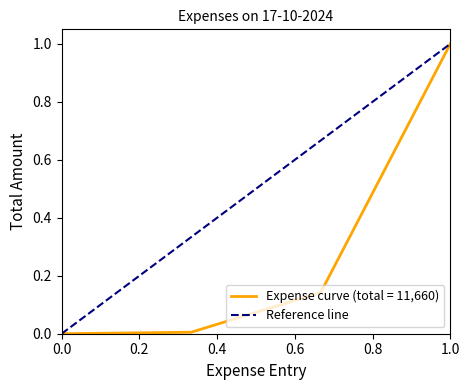

Count the number of data series in this chart.

1